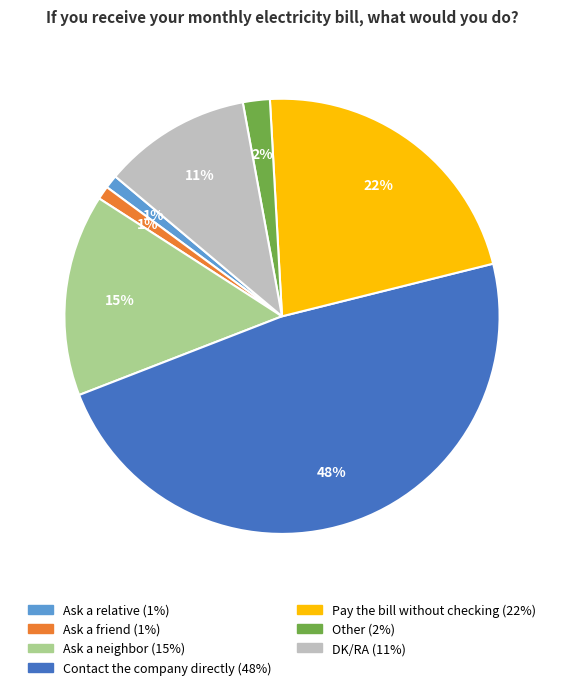

Does any single category account for the majority?

No